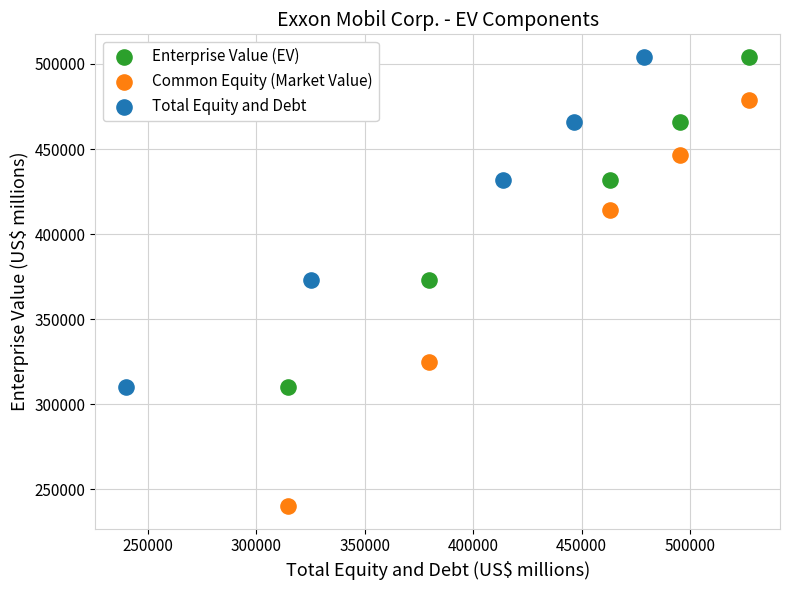

Which series has the widest spread of Y values?

Common Equity (Market Value)